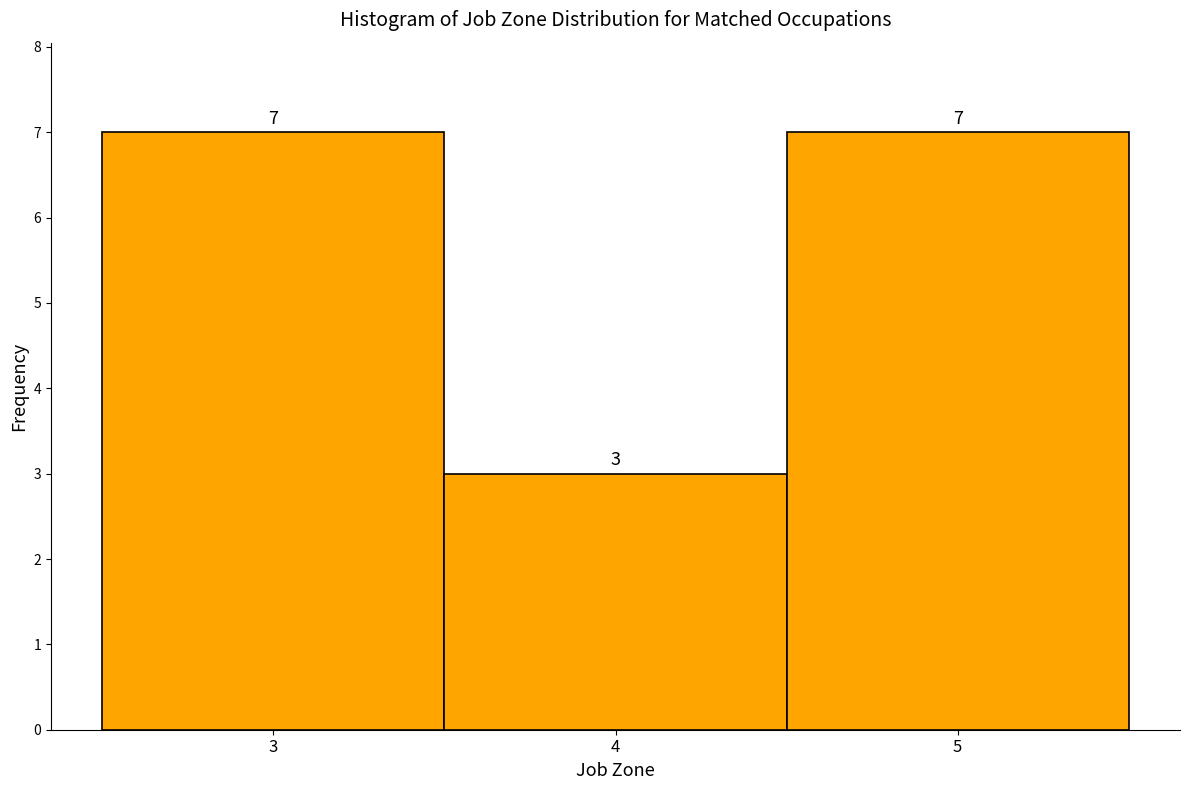

Reading left to right, transcribe this chart: for each bar, give the range it covers on the x-axis and its height.

2.5 to 3.5: 7
3.5 to 4.5: 3
4.5 to 5.5: 7